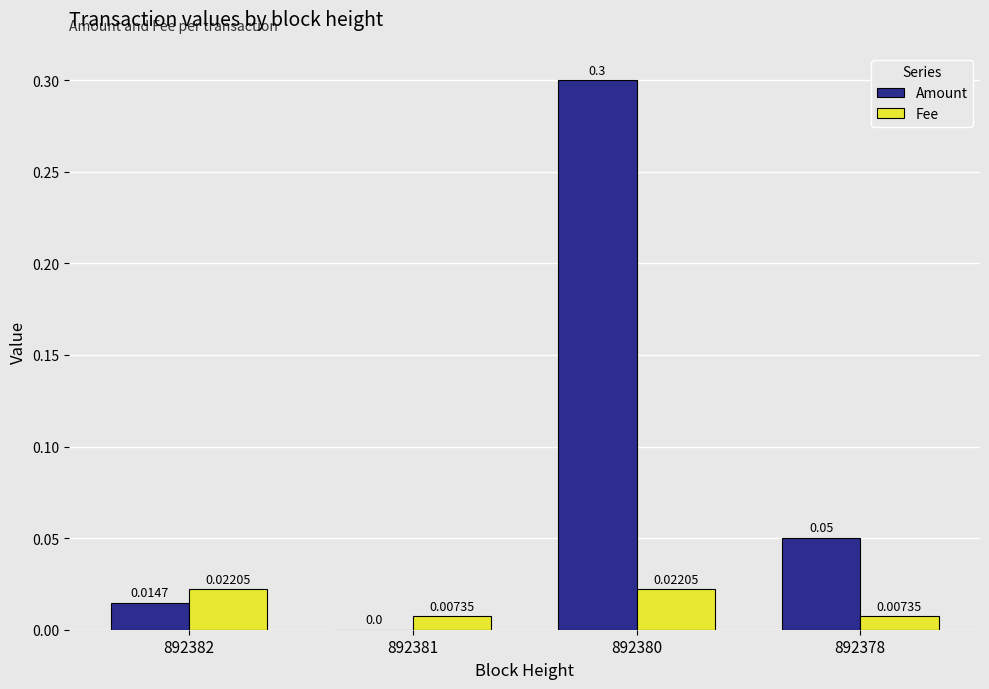

Which series changed the most between 892381 and 892378?

Amount